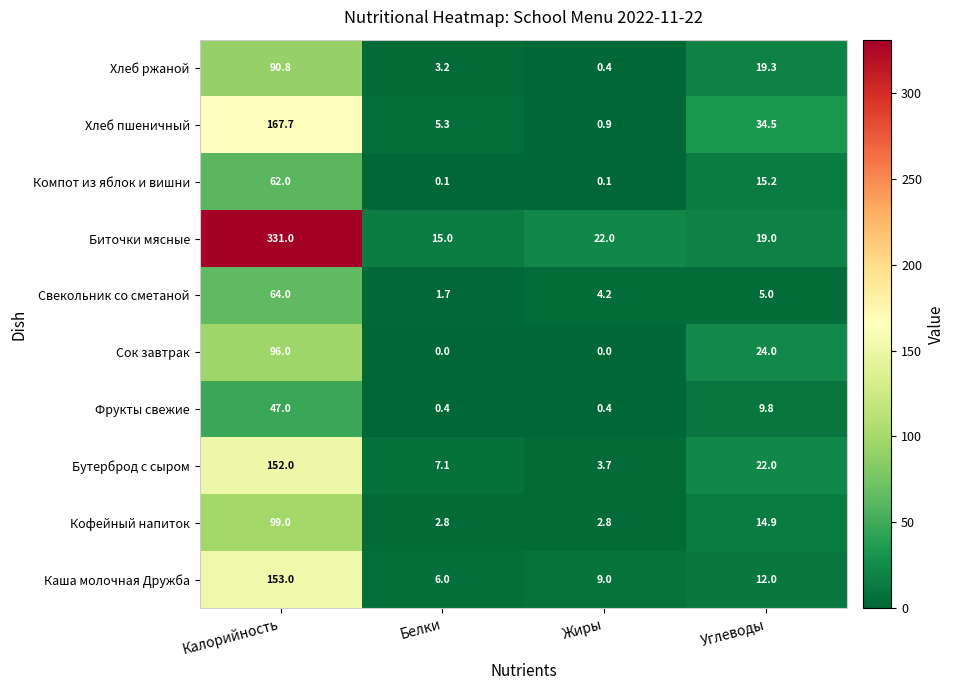

Is it true that Компот из яблок и вишни equals 15.2 at Углеводы?

True